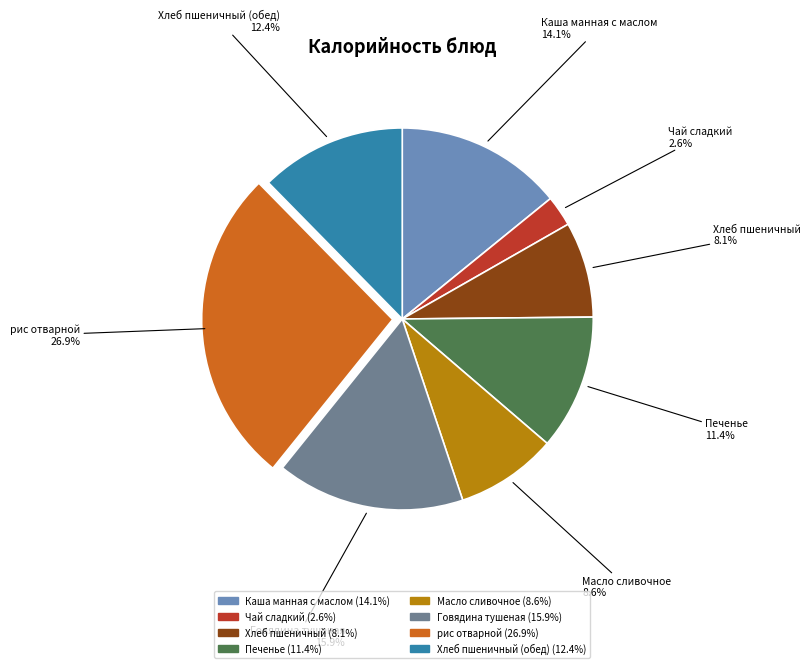

What percentage is NOT represented by Печенье?

88.6%